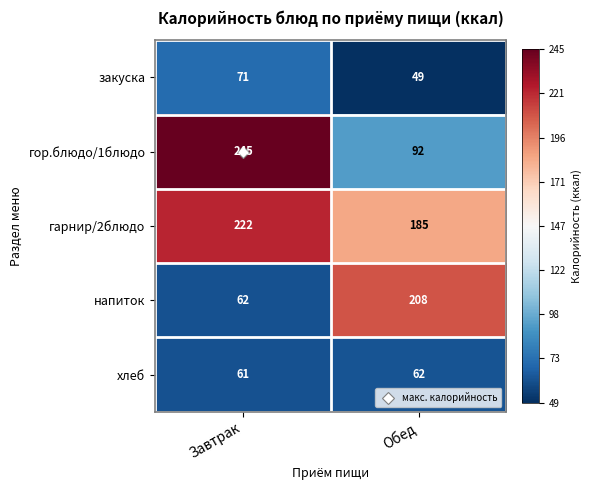

Rank the series by their maximum value, from lowest to highest.

хлеб, закуска, напиток, гарнир/2блюдо, гор.блюдо/1блюдо